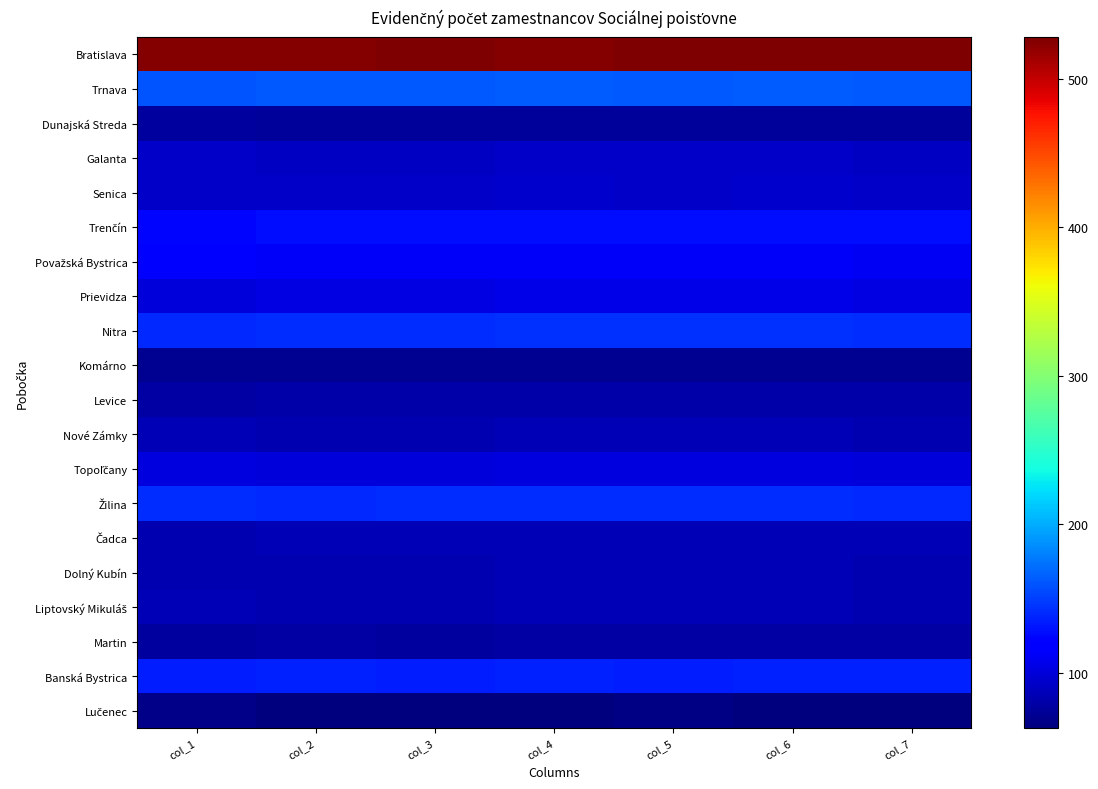

Which series changed the most between col_3 and col_6?

Nitra